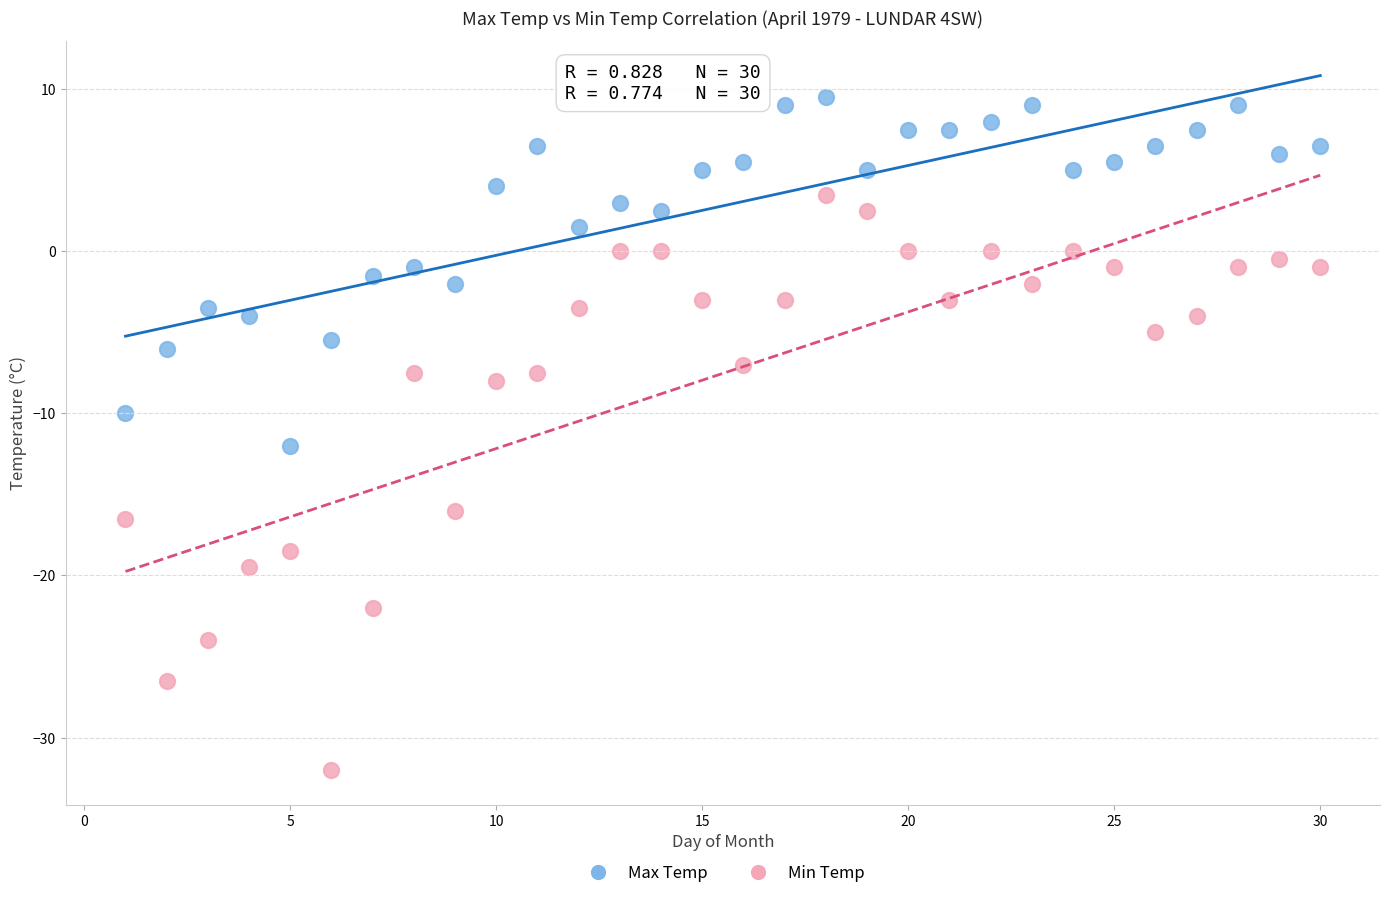

Which series has the widest spread of Y values?

Min Temp